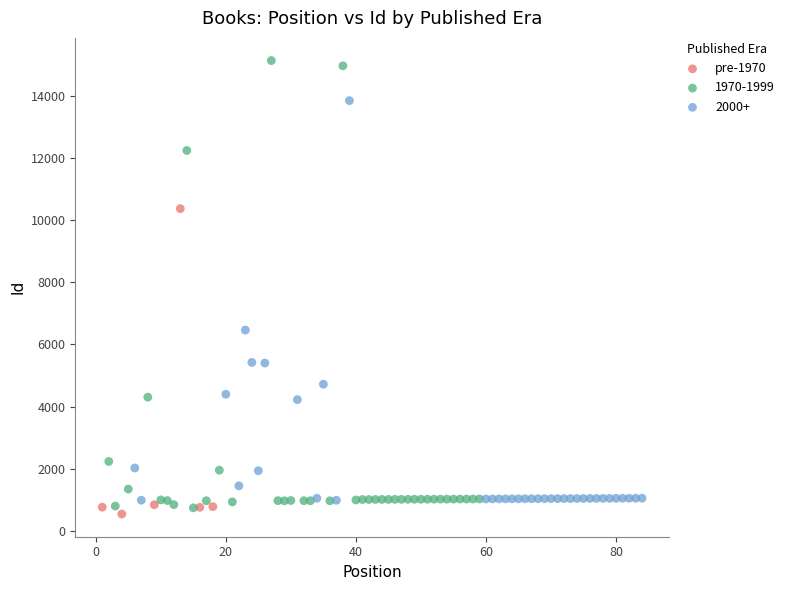

Which series has the widest spread of Y values?

1970-1999